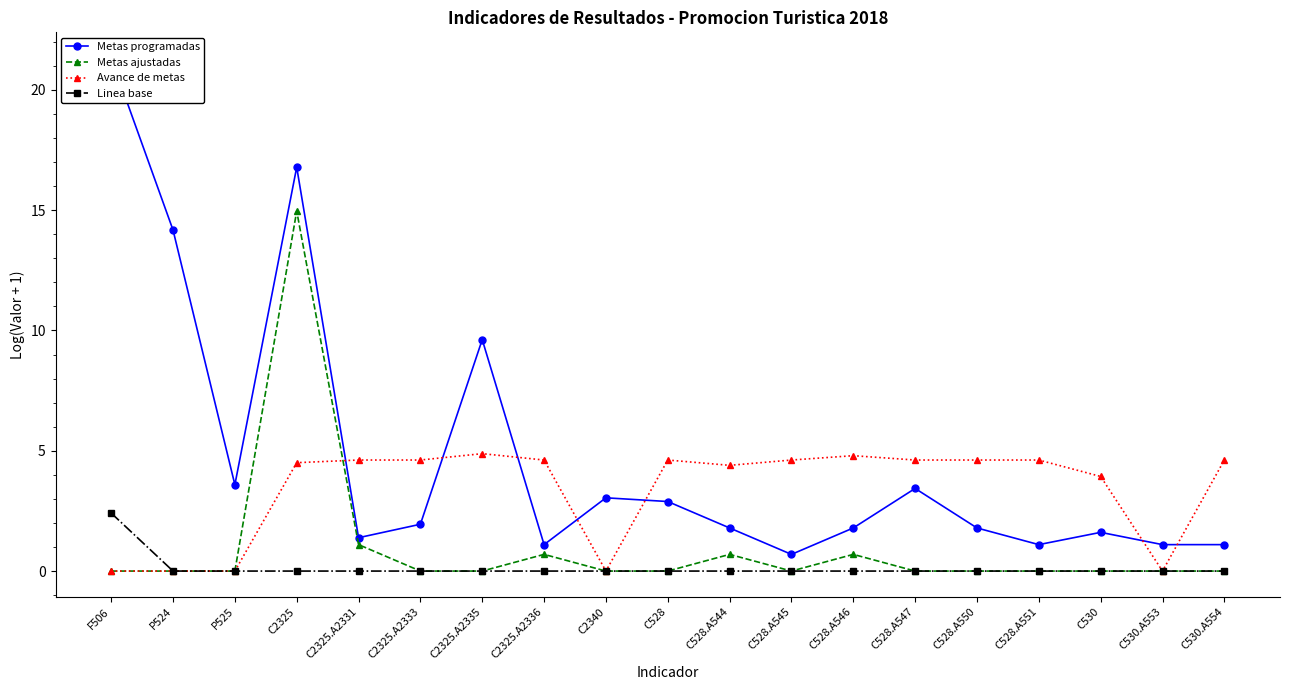

Rank the categories by Avance de metas value from lowest to highest.

F506, P524, P525, C2340, C530.A553, C530, C528.A544, C2325, C2325.A2331, C2325.A2333, C2325.A2336, C528, C528.A545, C528.A547, C528.A550, C528.A551, C530.A554, C528.A546, C2325.A2335